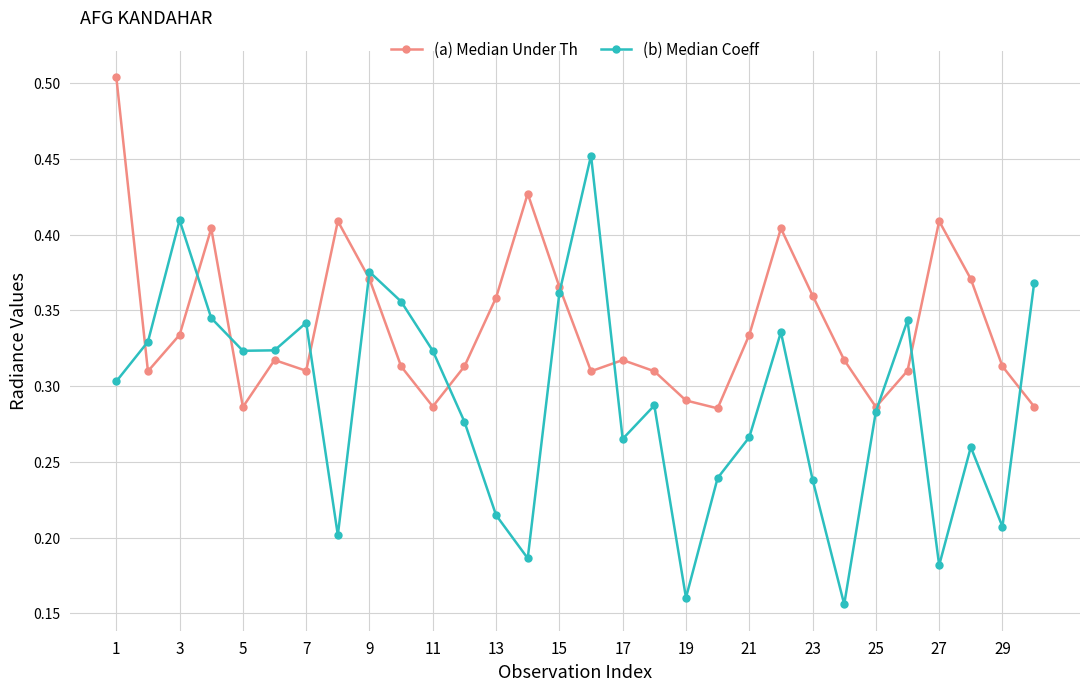

How many interior local valleys does the (b) Median Coeff series have?

8